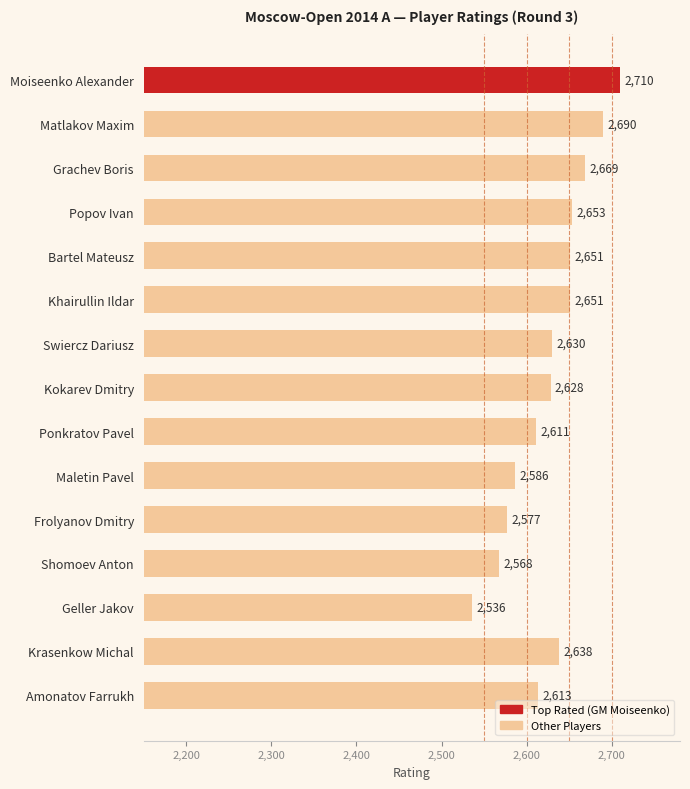

Is it true that the value at Frolyanov Dmitry is 4610?

False